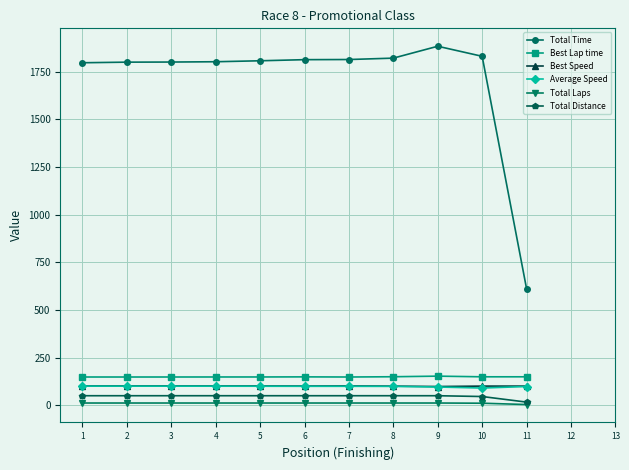

Which category has the lowest value in the Total Distance series?

11